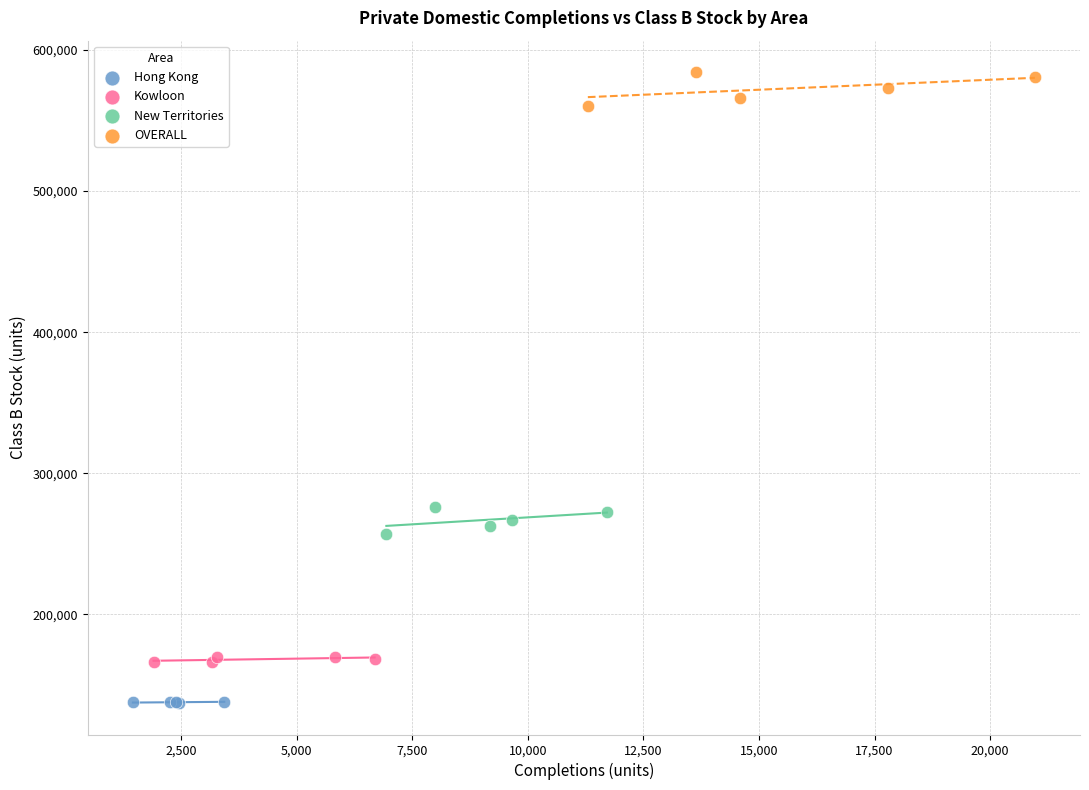

Which series has the widest spread of Y values?

OVERALL